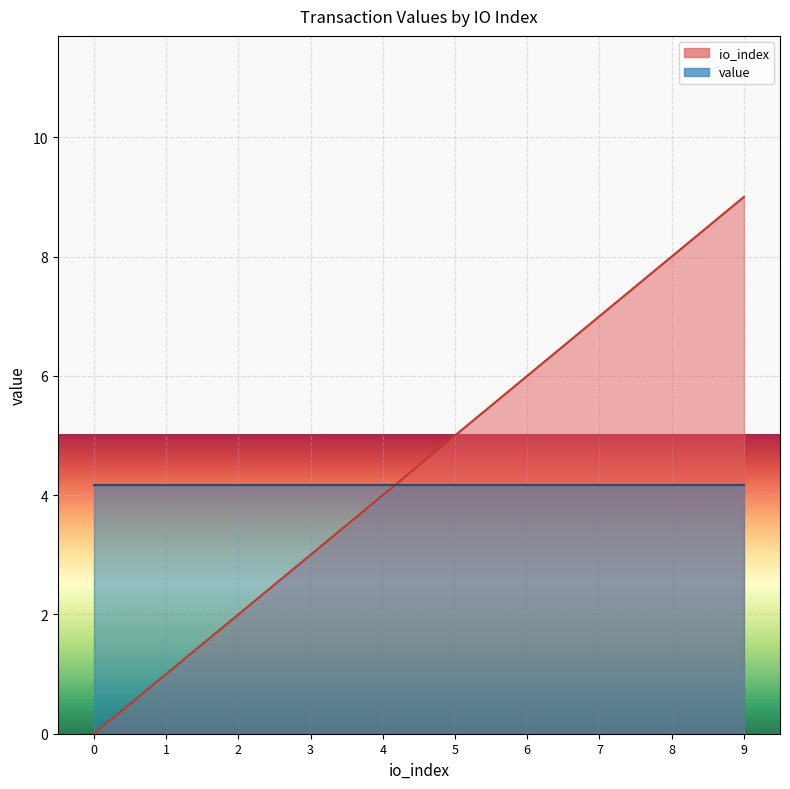

Rank the categories by value from highest to lowest.

9, 8, 7, 6, 5, 4, 3, 2, 1, 0